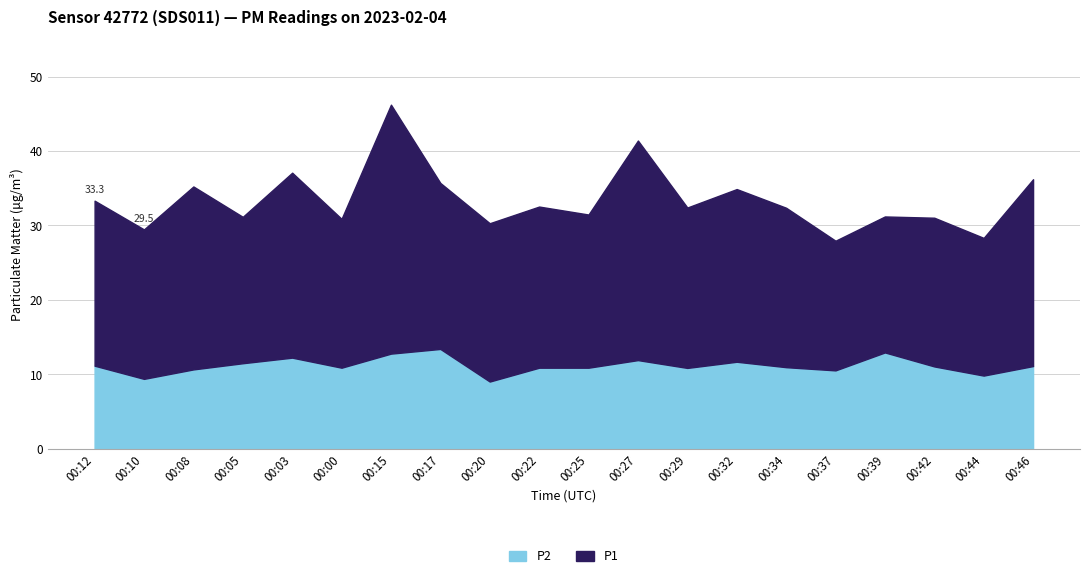

How many interior local peaks does the P1 series have?

7